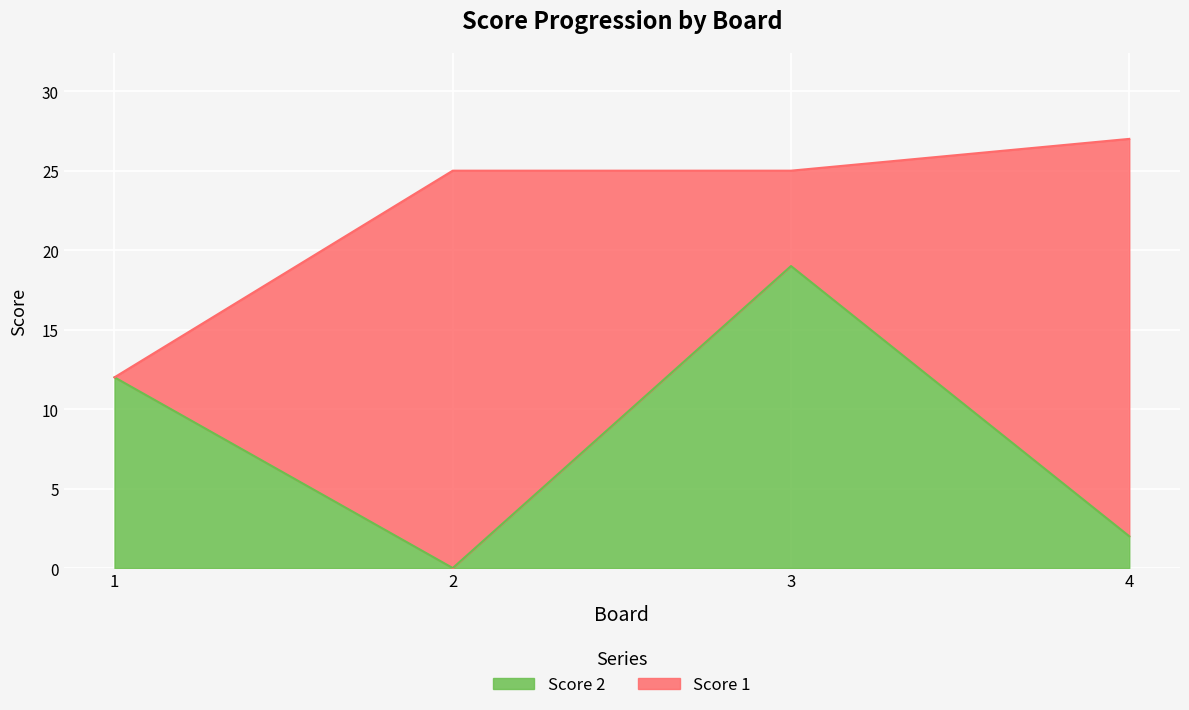

Rank the categories by value from highest to lowest.

3, 1, 4, 2